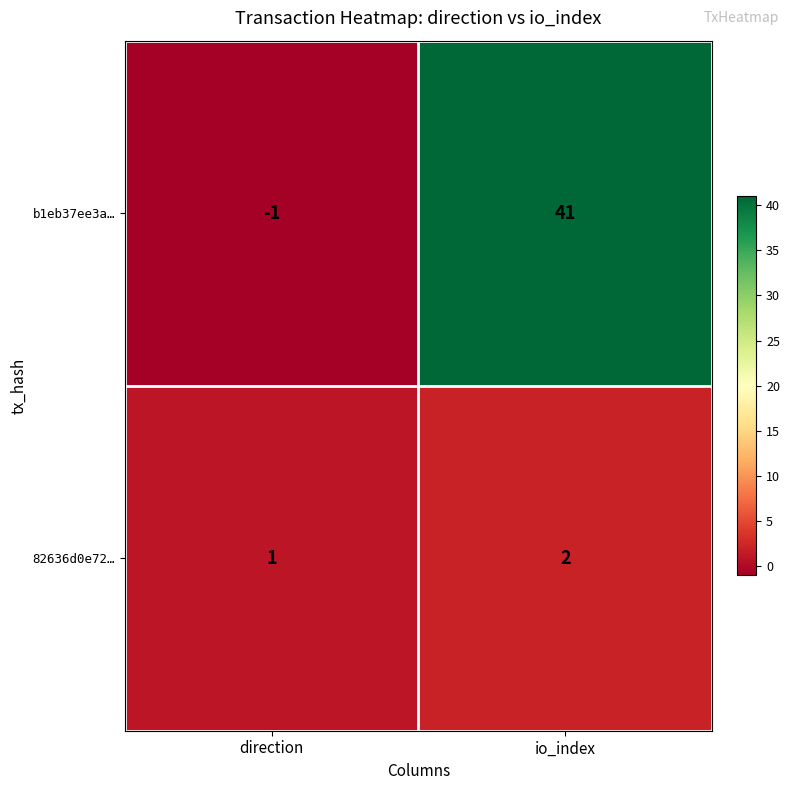

Which series has the largest range (max minus min)?

b1eb37ee3a…